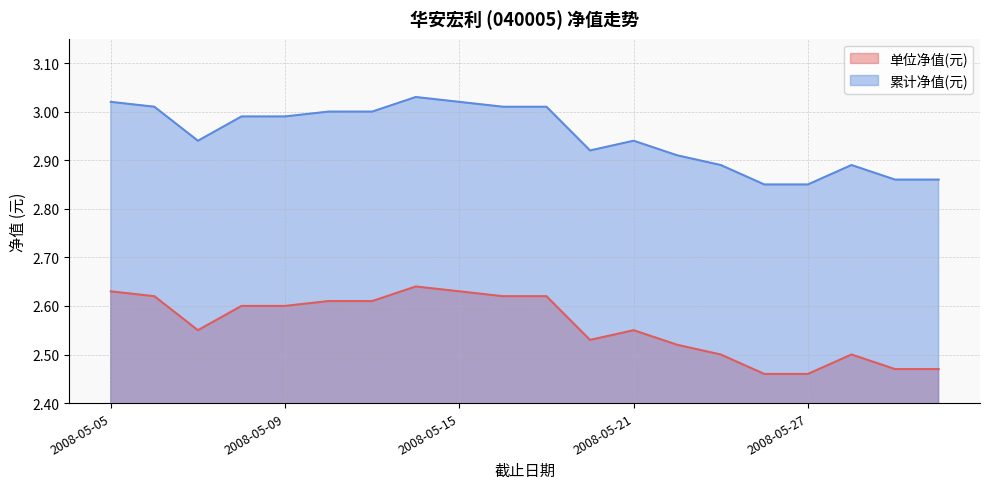

What is the value of the 单位净值(元) point at the 2nd from the left?

2.6